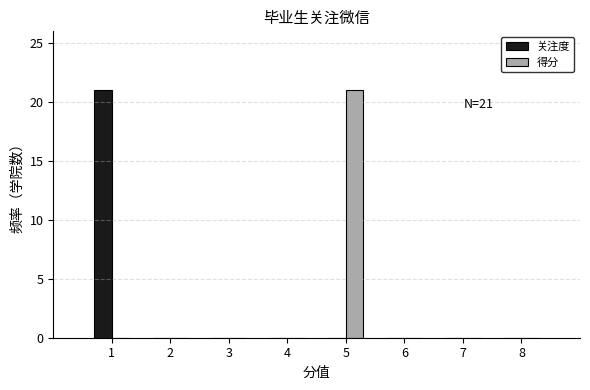

Reading left to right, transcribe all the data shown in this chart.

关注度: 1=21	2=0	3=0	4=0	5=0	6=0	7=0	8=0
得分: 1=0	2=0	3=0	4=0	5=21	6=0	7=0	8=0